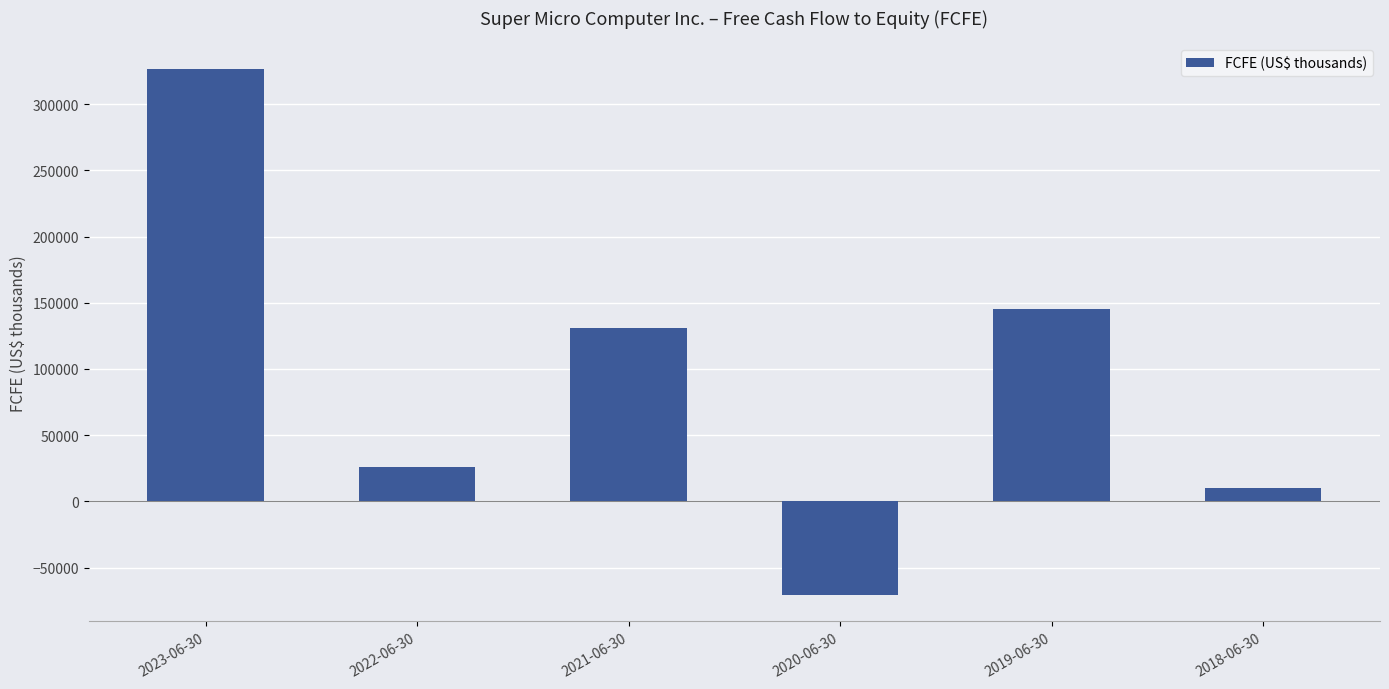

What is the label of the 1st bar from the right?

2018-06-30